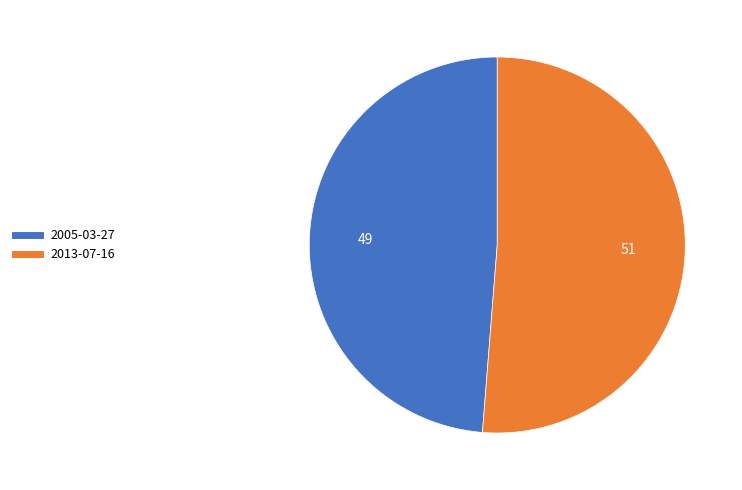

Does 2005-03-27 account for over 50% of the chart?

No